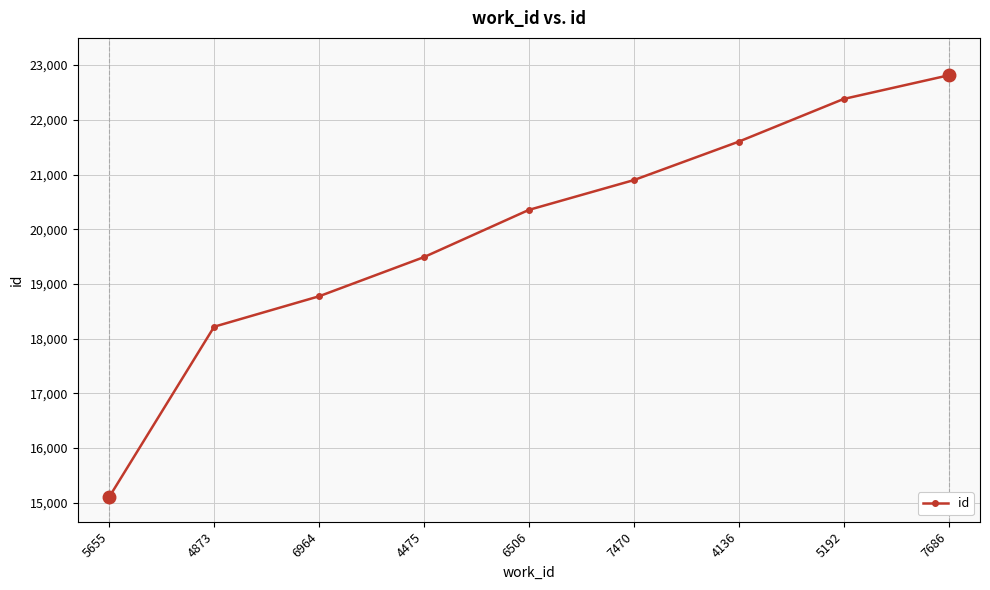

What is the greatest value displayed?

22813